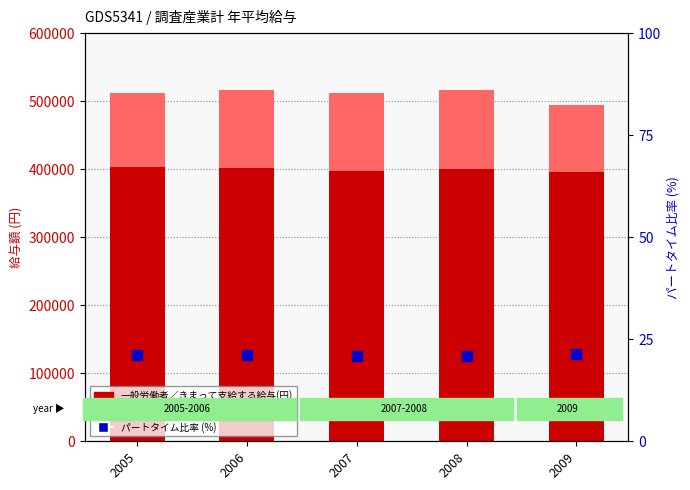

Which series reaches the maximum Y coordinate?

一般労働者／きまって支給する給与(円)